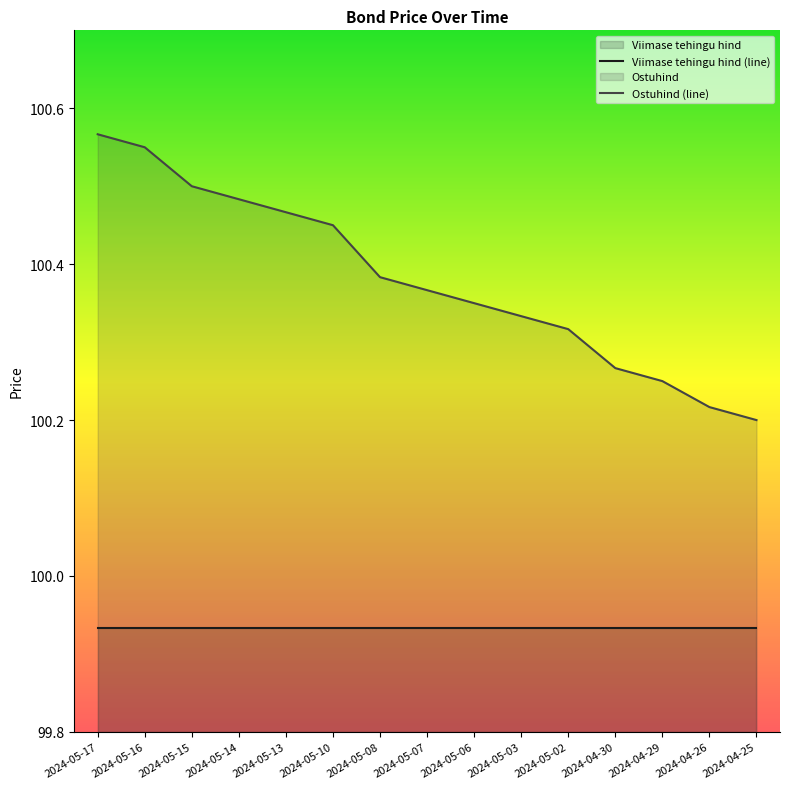

What position from the right is 2024-05-15?

13